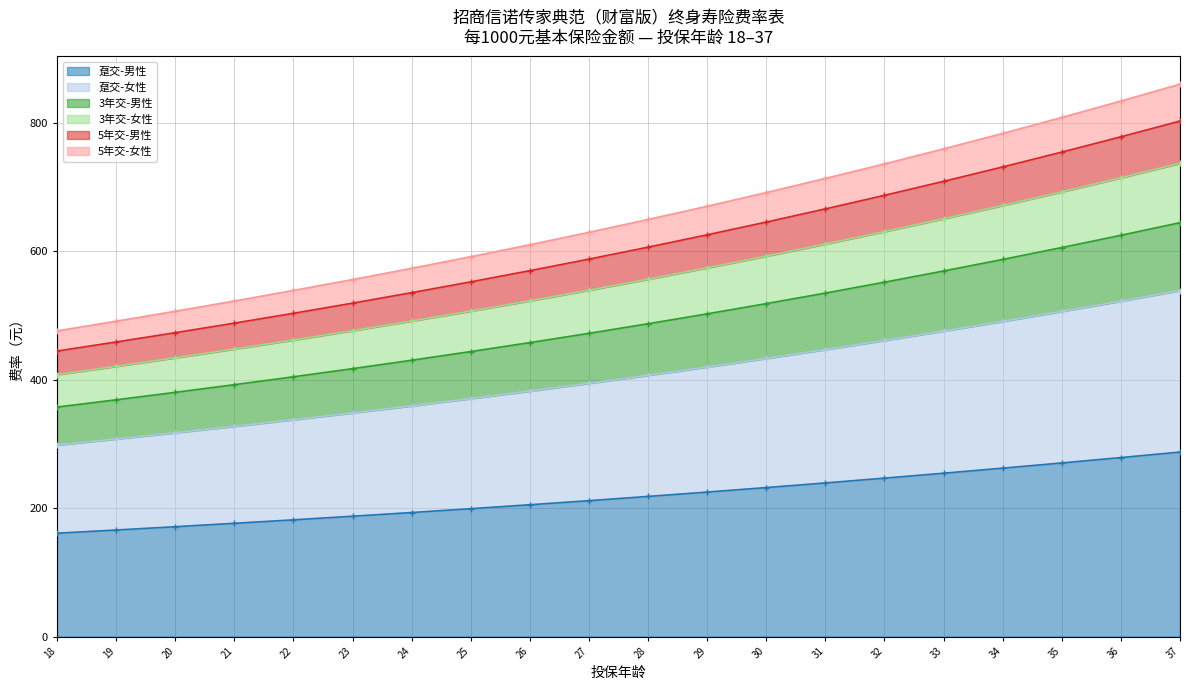

What is the value of the 5年交-男性 point at the 7th from the left?

535.3